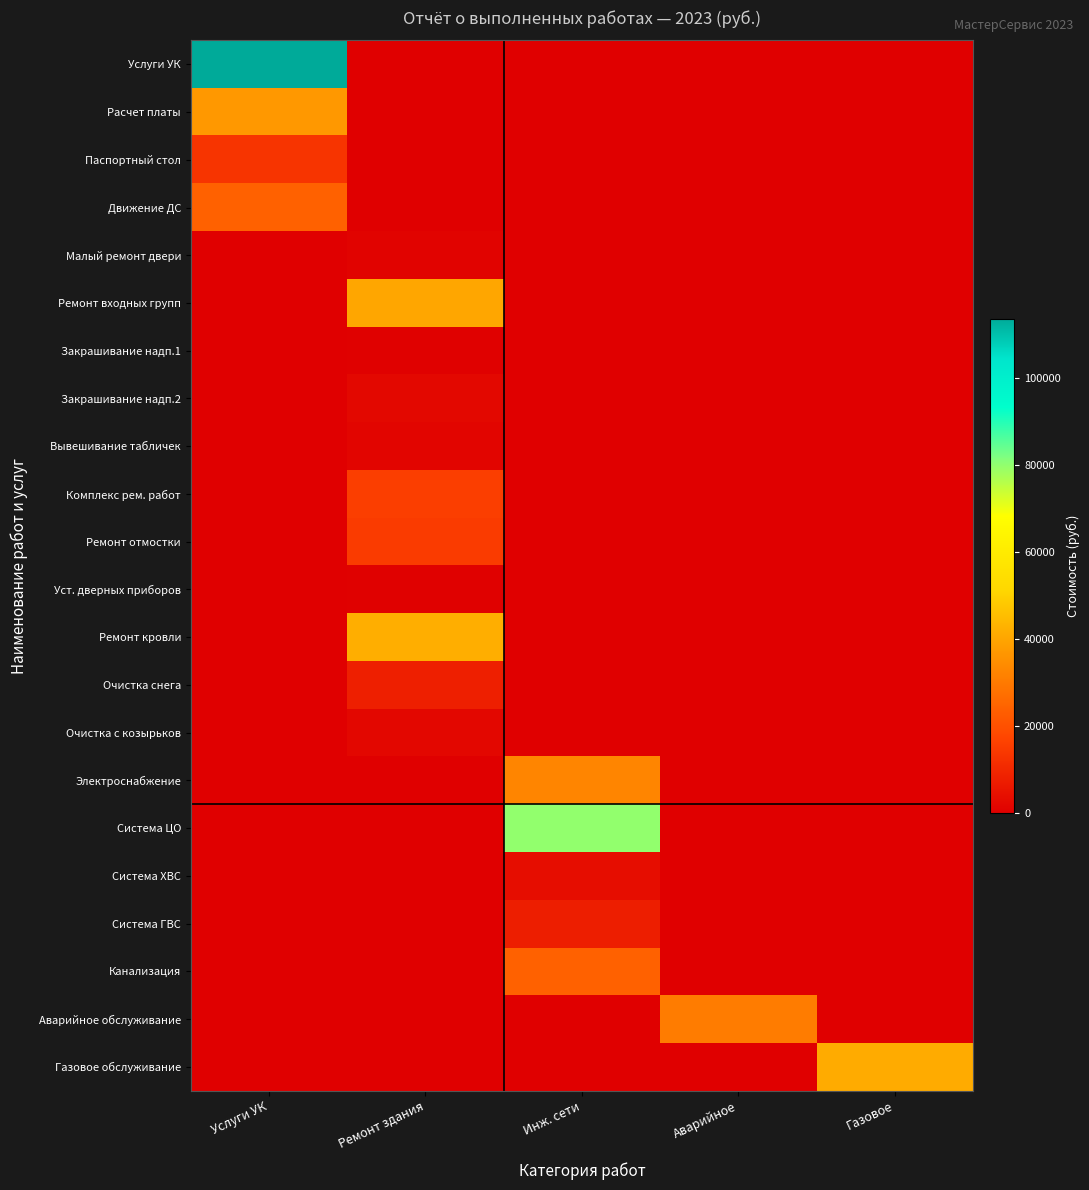

Reading left to right, list all the values displayed in this chart.

Услуги УК: Услуги УК=113677.7	Ремонт здания=0.0	Инж. сети=0.0	Аварийное=0.0	Газовое=0.0
Расчет платы: Услуги УК=36982.0	Ремонт здания=0.0	Инж. сети=0.0	Аварийное=0.0	Газовое=0.0
Паспортный стол: Услуги УК=13020.0	Ремонт здания=0.0	Инж. сети=0.0	Аварийное=0.0	Газовое=0.0
Движение ДС: Услуги УК=23962.0	Ремонт здания=0.0	Инж. сети=0.0	Аварийное=0.0	Газовое=0.0
Малый ремонт двери: Услуги УК=0.0	Ремонт здания=941.7	Инж. сети=0.0	Аварийное=0.0	Газовое=0.0
Ремонт входных групп: Услуги УК=0.0	Ремонт здания=40000.0	Инж. сети=0.0	Аварийное=0.0	Газовое=0.0
Закрашивание надп.1: Услуги УК=0.0	Ремонт здания=488.5	Инж. сети=0.0	Аварийное=0.0	Газовое=0.0
Закрашивание надп.2: Услуги УК=0.0	Ремонт здания=2198.4	Инж. сети=0.0	Аварийное=0.0	Газовое=0.0
Вывешивание табличек: Услуги УК=0.0	Ремонт здания=1500.0	Инж. сети=0.0	Аварийное=0.0	Газовое=0.0
Комплекс рем. работ: Услуги УК=0.0	Ремонт здания=15400.0	Инж. сети=0.0	Аварийное=0.0	Газовое=0.0
Ремонт отмостки: Услуги УК=0.0	Ремонт здания=14700.0	Инж. сети=0.0	Аварийное=0.0	Газовое=0.0
Уст. дверных приборов: Услуги УК=0.0	Ремонт здания=544.1	Инж. сети=0.0	Аварийное=0.0	Газовое=0.0
Ремонт кровли: Услуги УК=0.0	Ремонт здания=42139.4	Инж. сети=0.0	Аварийное=0.0	Газовое=0.0
Очистка снега: Услуги УК=0.0	Ремонт здания=7885.0	Инж. сети=0.0	Аварийное=0.0	Газовое=0.0
Очистка с козырьков: Услуги УК=0.0	Ремонт здания=1920.0	Инж. сети=0.0	Аварийное=0.0	Газовое=0.0
Электроснабжение: Услуги УК=0.0	Ремонт здания=0.0	Инж. сети=32538.5	Аварийное=0.0	Газовое=0.0
Система ЦО: Услуги УК=0.0	Ремонт здания=0.0	Инж. сети=79863.7	Аварийное=0.0	Газовое=0.0
Система ХВС: Услуги УК=0.0	Ремонт здания=0.0	Инж. сети=3404.3	Аварийное=0.0	Газовое=0.0
Система ГВС: Услуги УК=0.0	Ремонт здания=0.0	Инж. сети=7752.1	Аварийное=0.0	Газовое=0.0
Канализация: Услуги УК=0.0	Ремонт здания=0.0	Инж. сети=23881.1	Аварийное=0.0	Газовое=0.0
Аварийное обслуживание: Услуги УК=0.0	Ремонт здания=0.0	Инж. сети=0.0	Аварийное=30575.4	Газовое=0.0
Газовое обслуживание: Услуги УК=0.0	Ремонт здания=0.0	Инж. сети=0.0	Аварийное=0.0	Газовое=41132.8